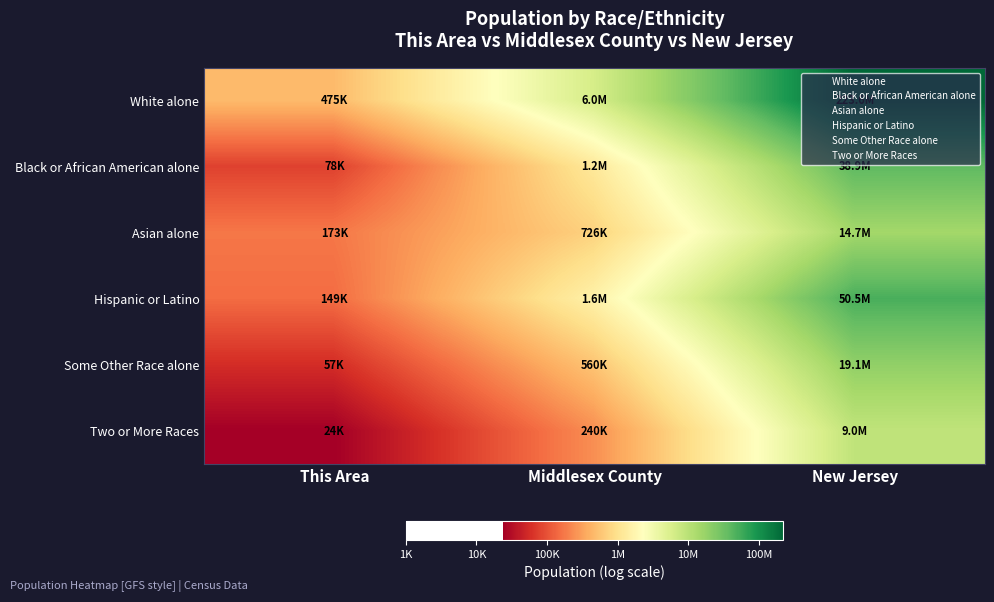

Which has a higher value, New Jersey or This Area?

New Jersey